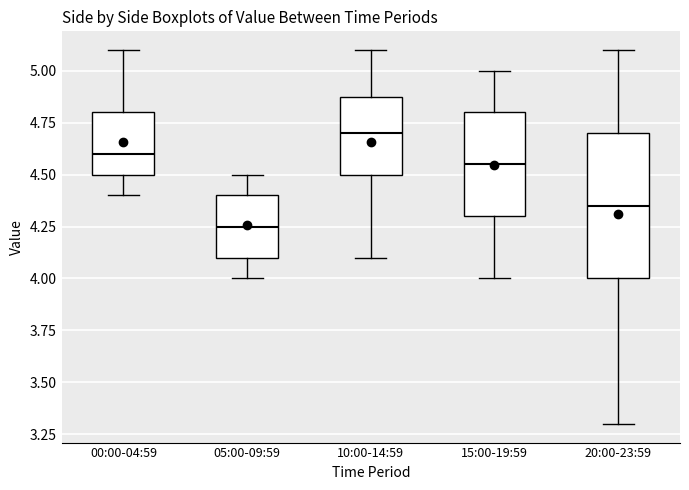

Which box is the tallest, from its lower edge to its upper edge?

20:00-23:59